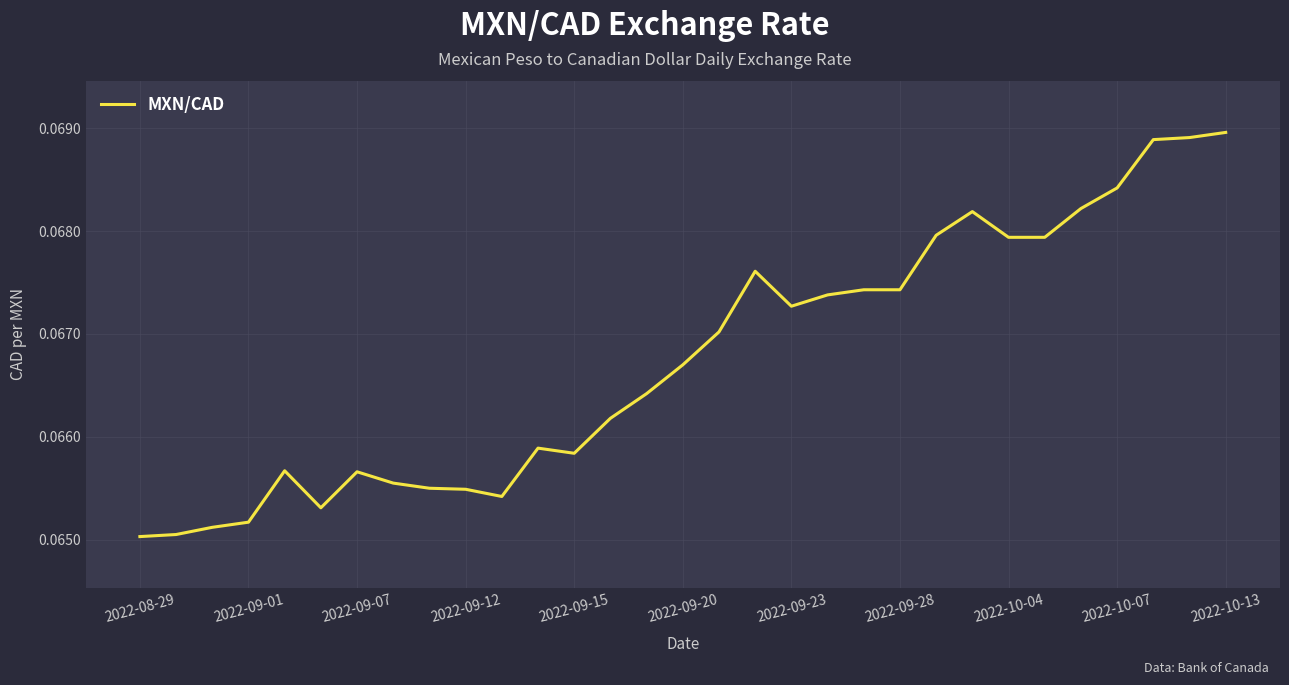

What is the sum of all values?

2.1